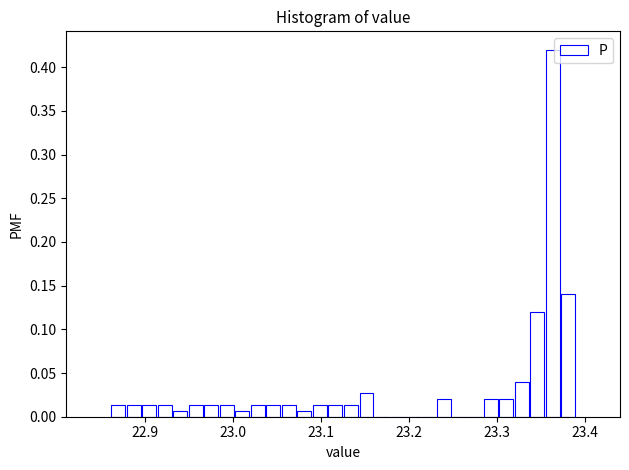

Read against the x-axis, roughly where is the centre of the tallest bar?

23.36